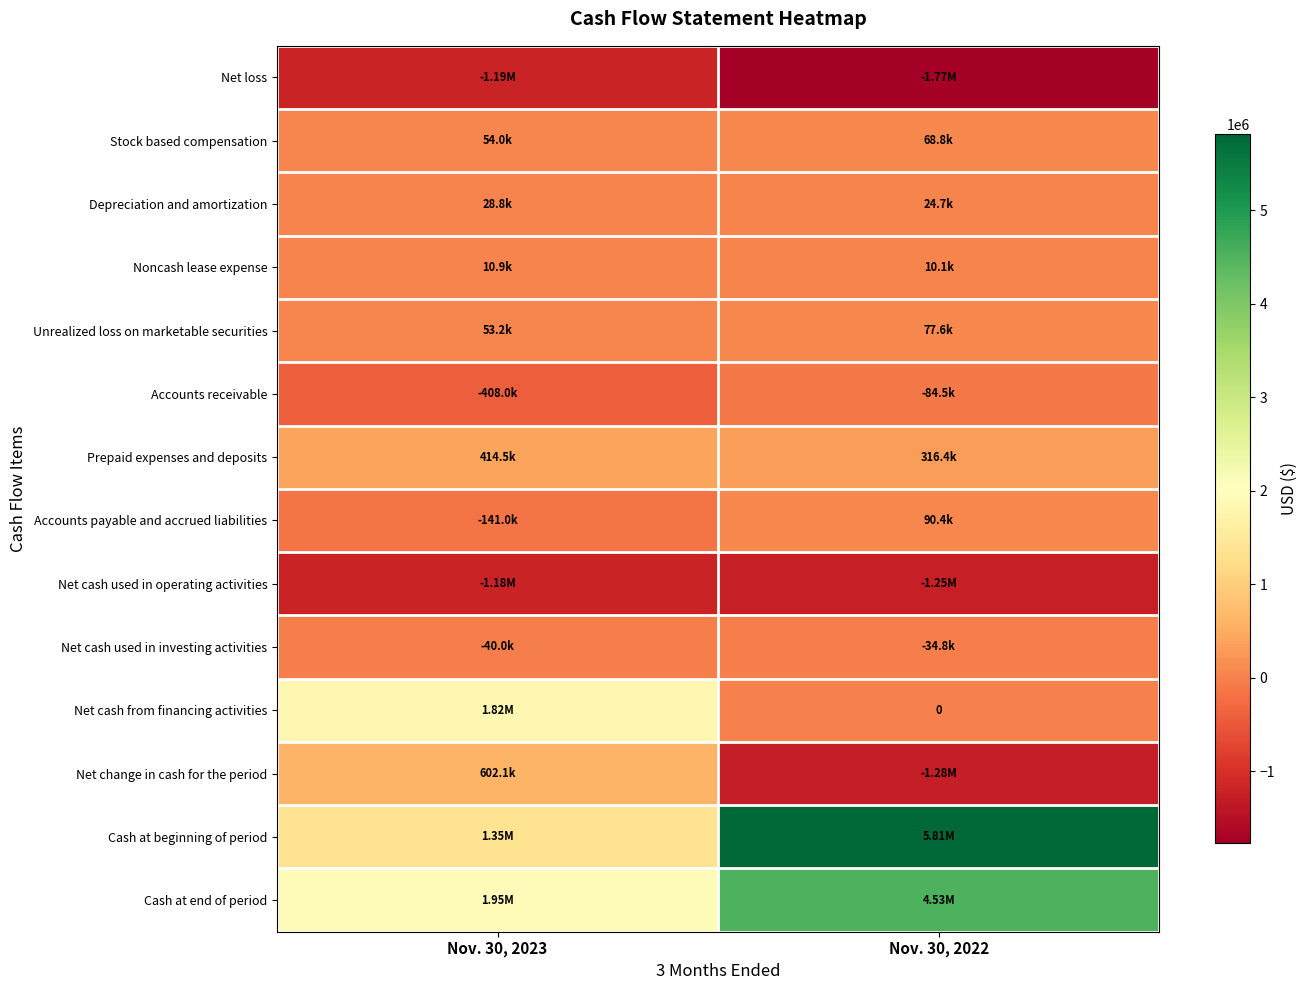

What is the difference between the maximum and minimum values in the Cash at beginning of period series?

4461116